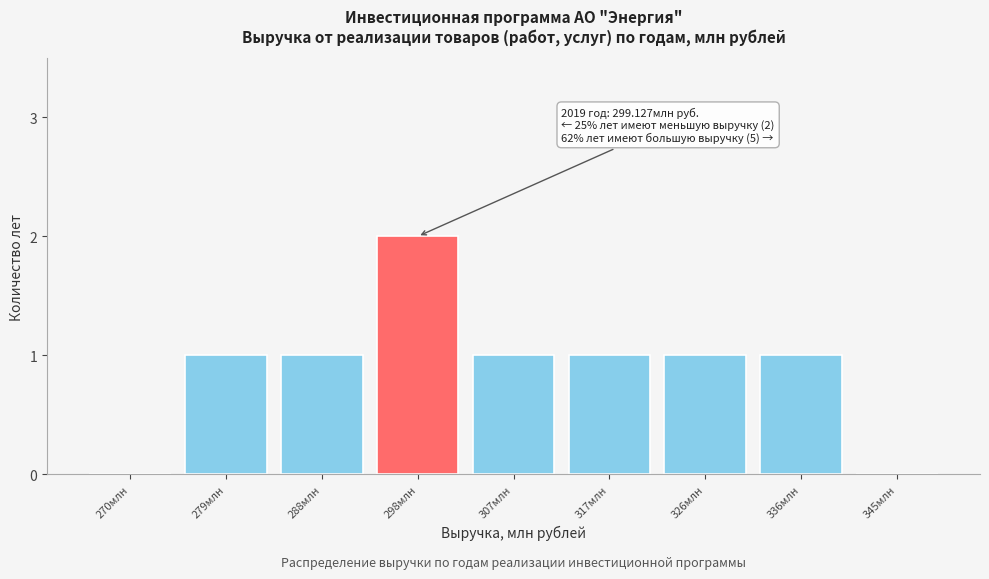

Reading left to right, list all the values displayed in this chart.

270млн=0	279млн=1	288млн=1	298млн=2	307млн=1	317млн=1	326млн=1	336млн=1	345млн=0